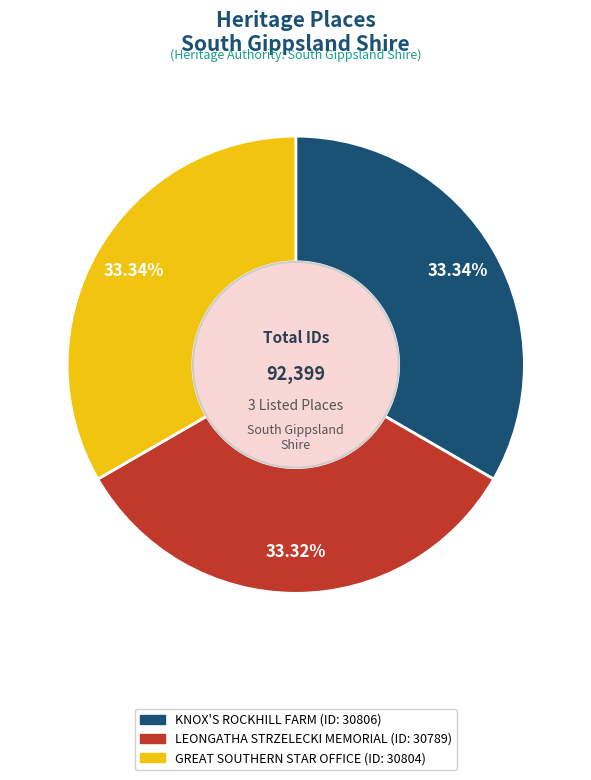

Approximately how many times larger is the value at GREAT SOUTHERN STAR OFFICE compared to LEONGATHA STRZELECKI MEMORIAL?

1.0